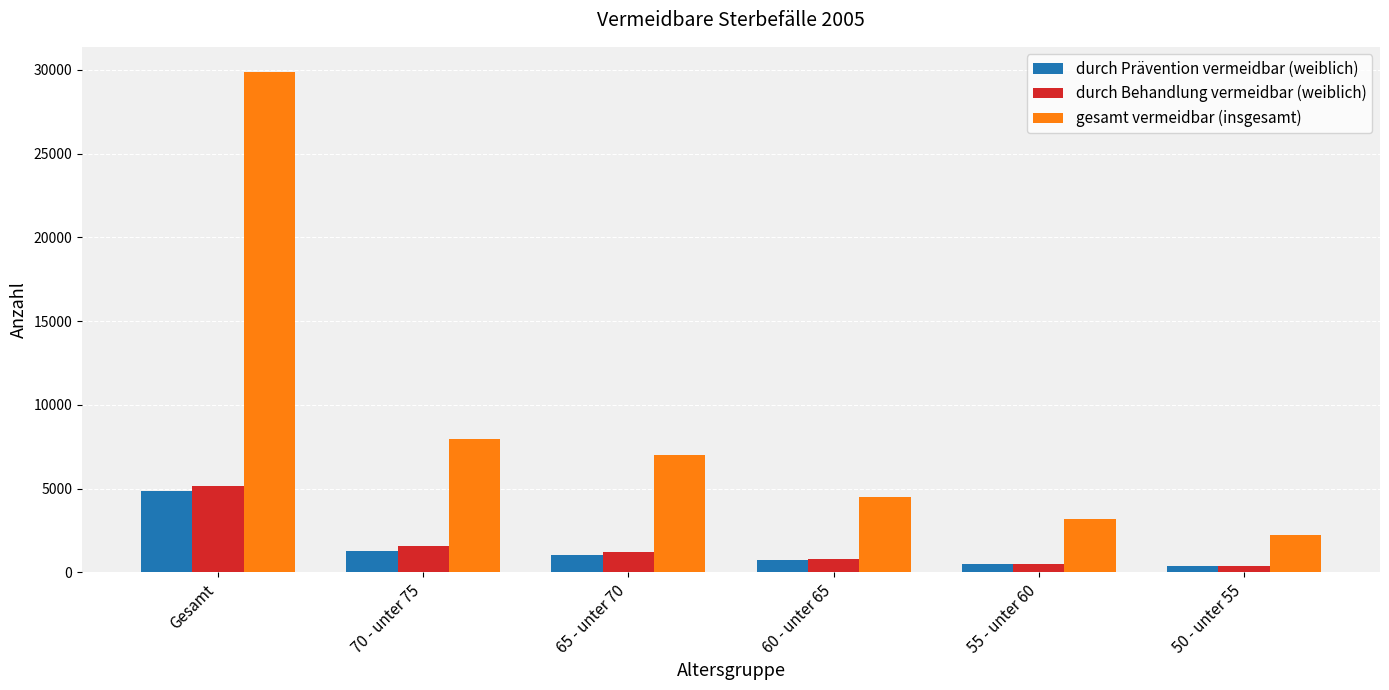

What is the maximum value for gesamt vermeidbar (insgesamt)?

29887.0